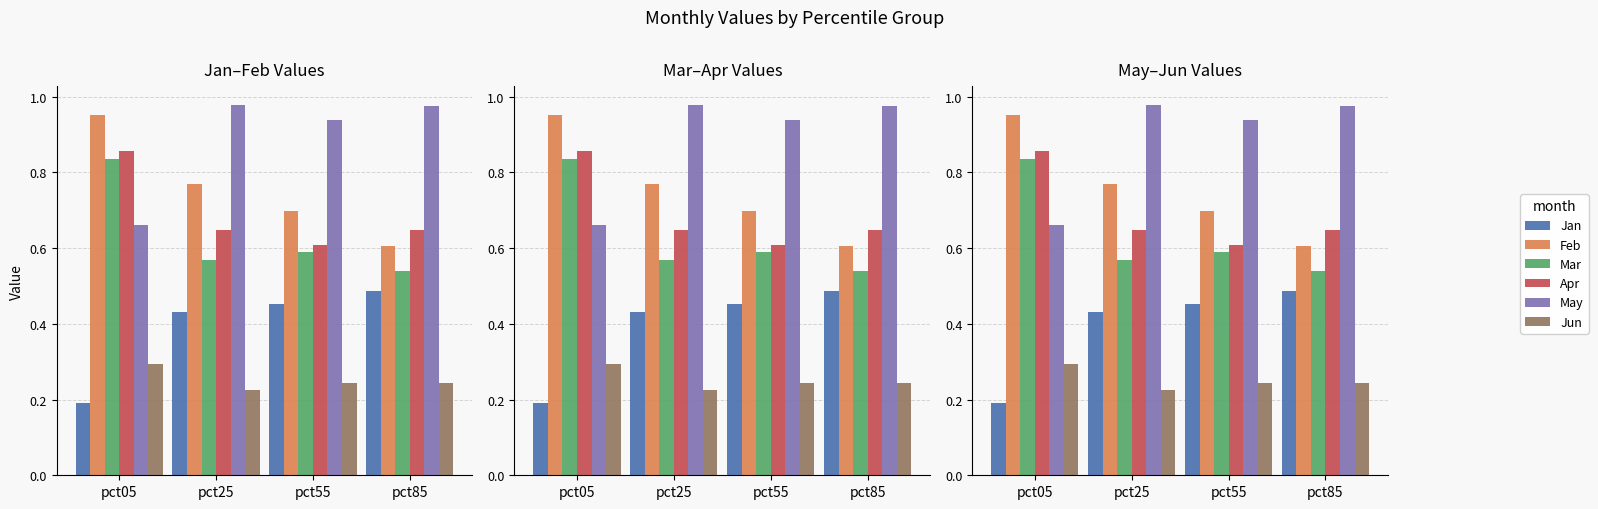

What is the difference between the Jan values at pct05 and pct55?

0.3